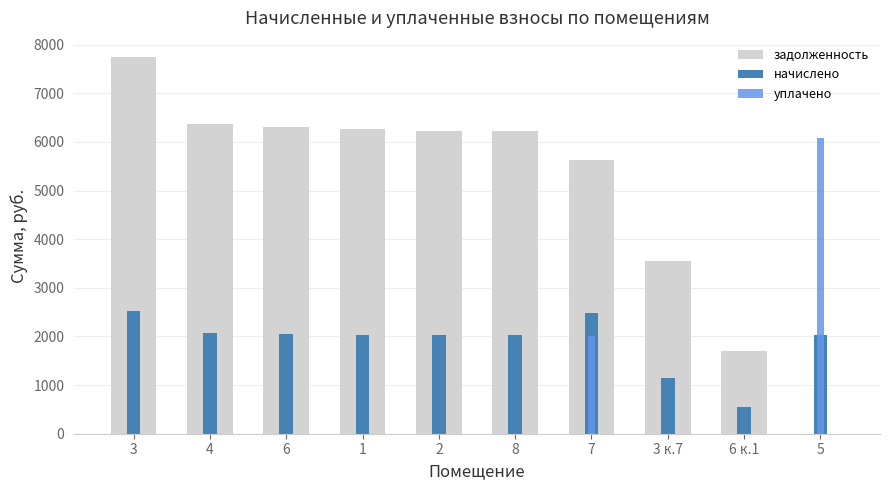

What is the label of the 3rd bar from the right?

3 к.7